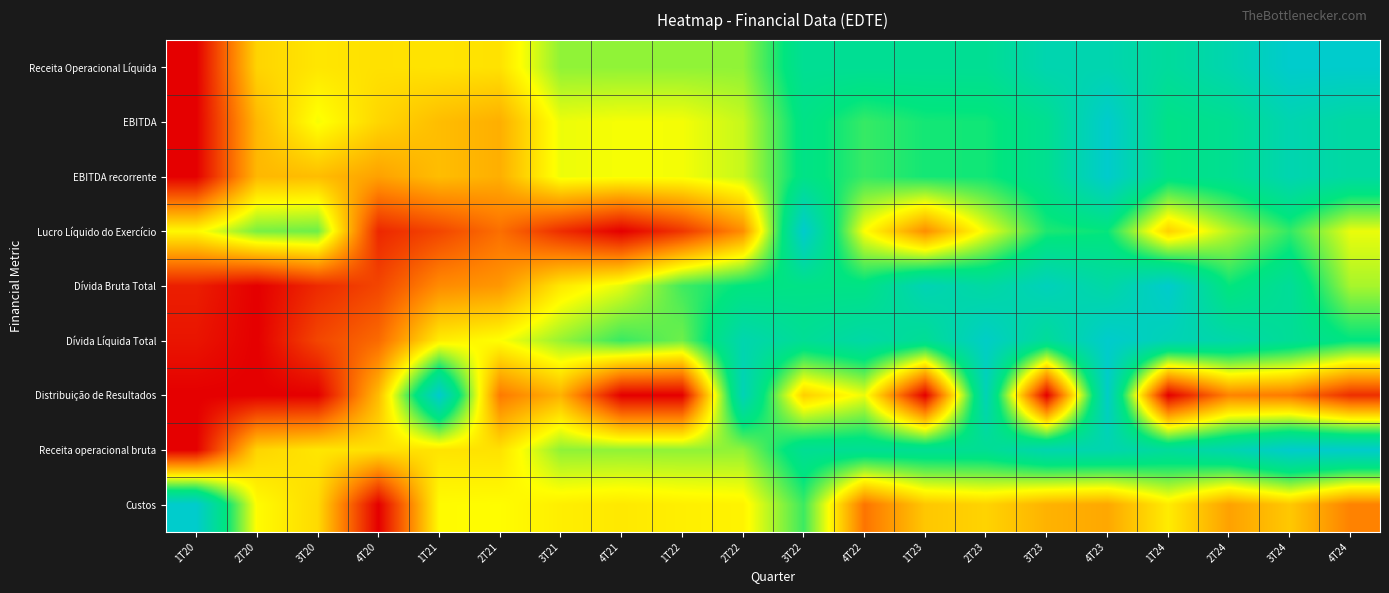

Between 3T24 and 3T21, which is larger?

3T24